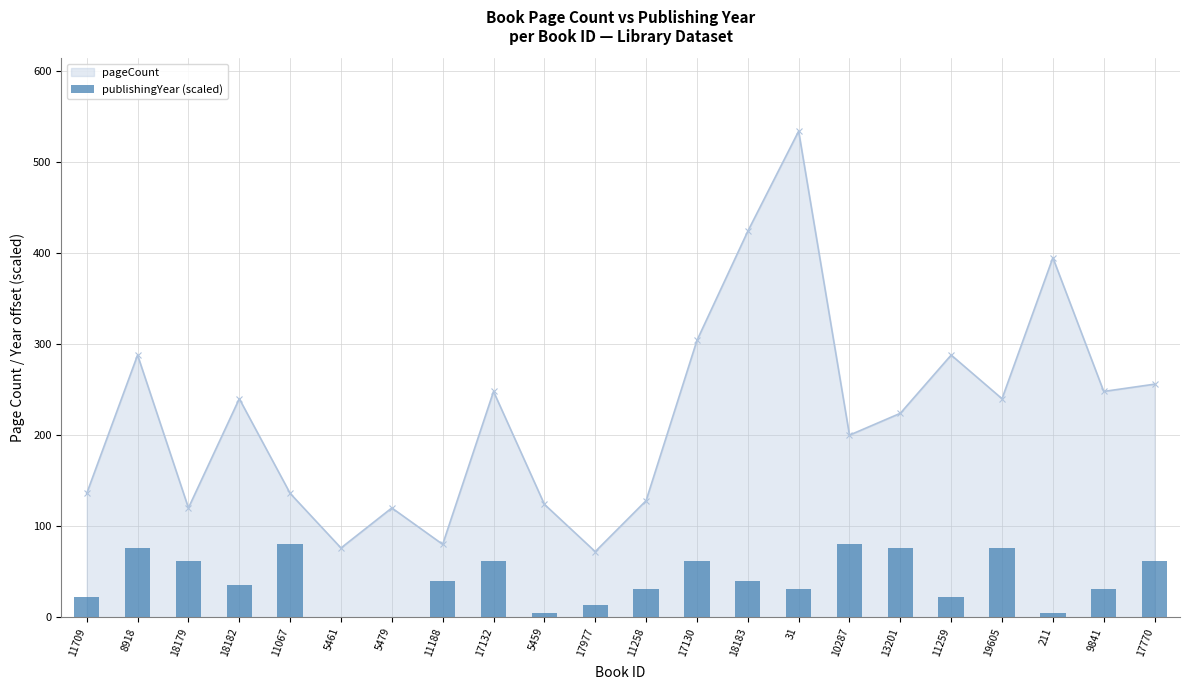

At which category does pageCount reach its first local valley?

18179